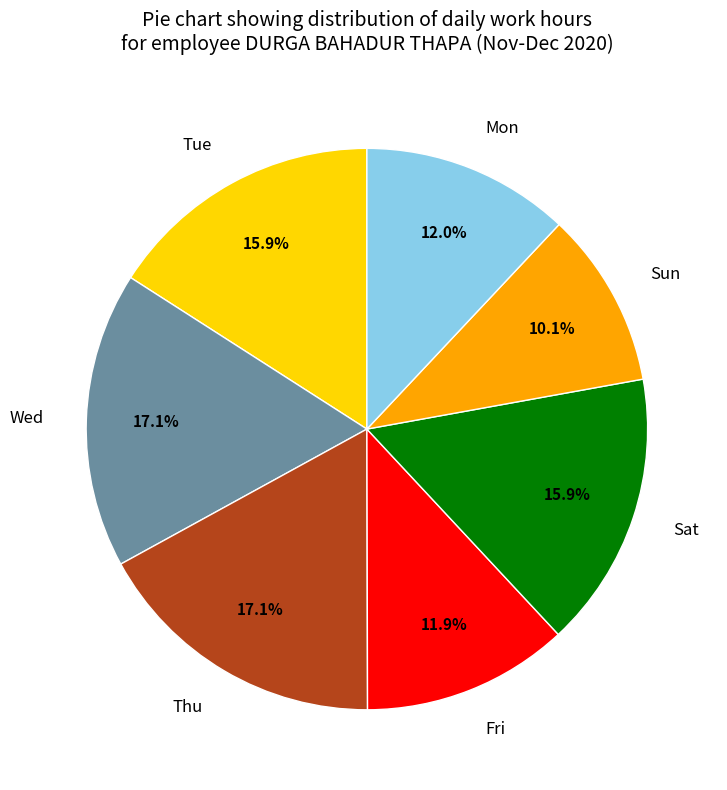

Is there any slice that represents more than half of the pie?

No